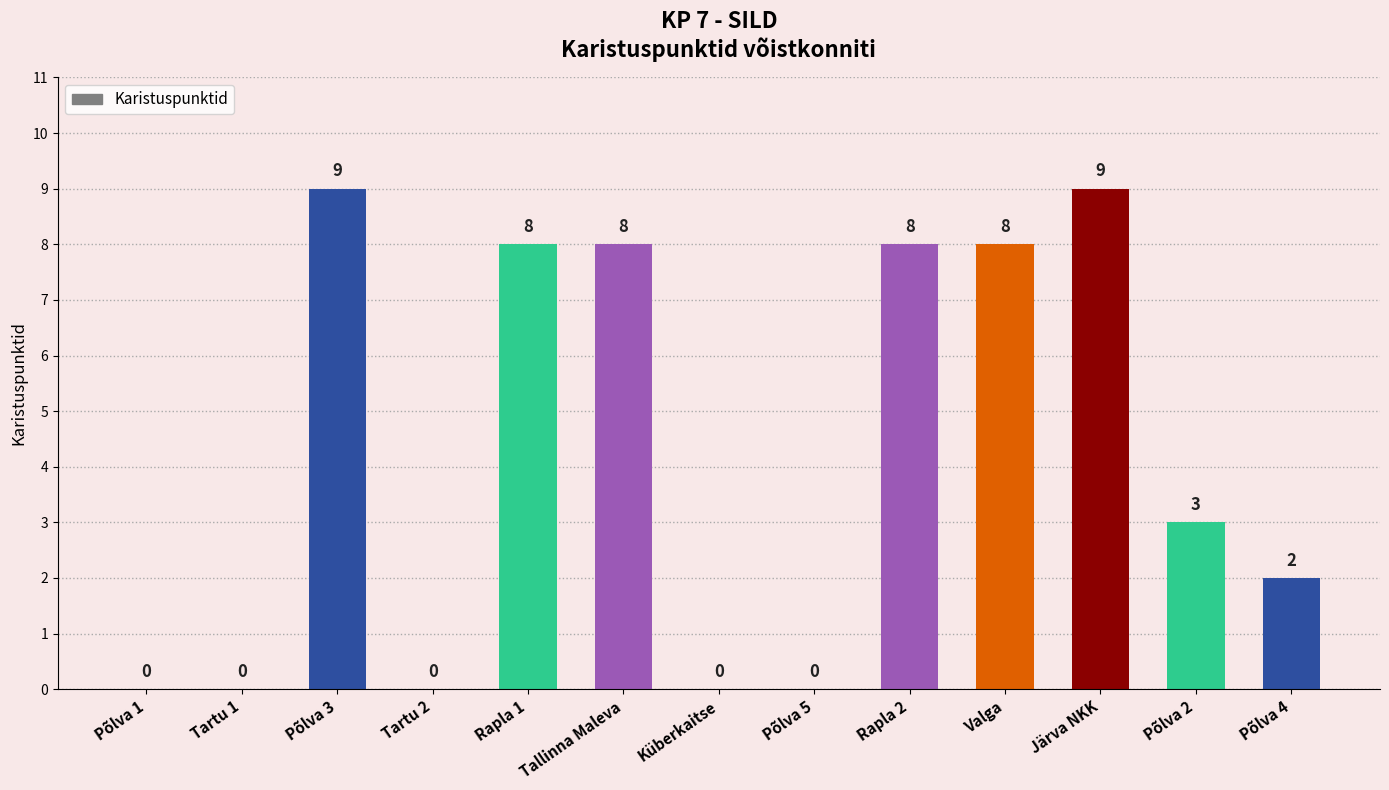

Reading right to left, what are all the values shown in this chart?

Põlva 4=2	Põlva 2=3	Järva NKK=9	Valga=8	Rapla 2=8	Põlva 5=0	Küberkaitse=0	Tallinna Maleva=8	Rapla 1=8	Tartu 2=0	Põlva 3=9	Tartu 1=0	Põlva 1=0